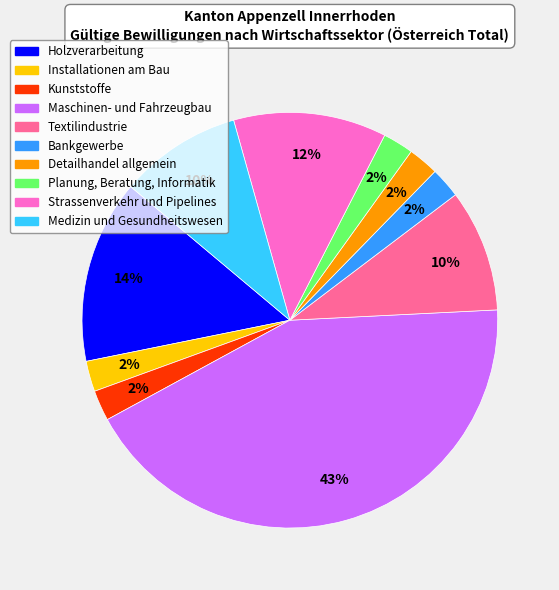

To the nearest percent, what is the average slice percentage?

10%